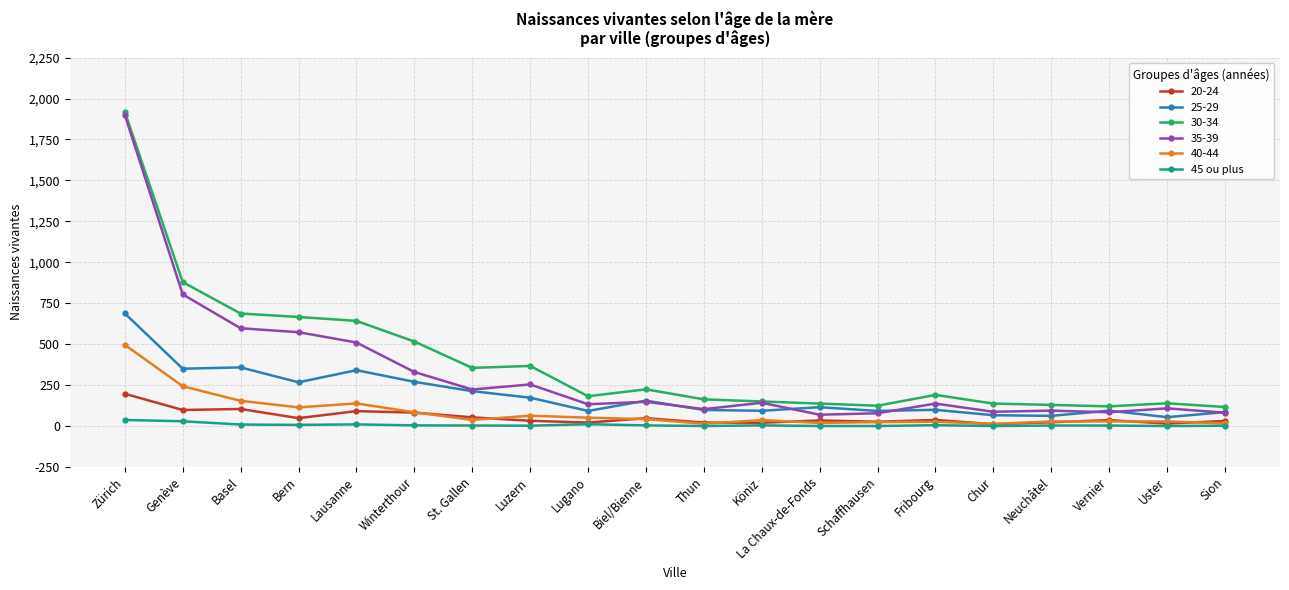

Does the chart have visible grid lines?

Yes